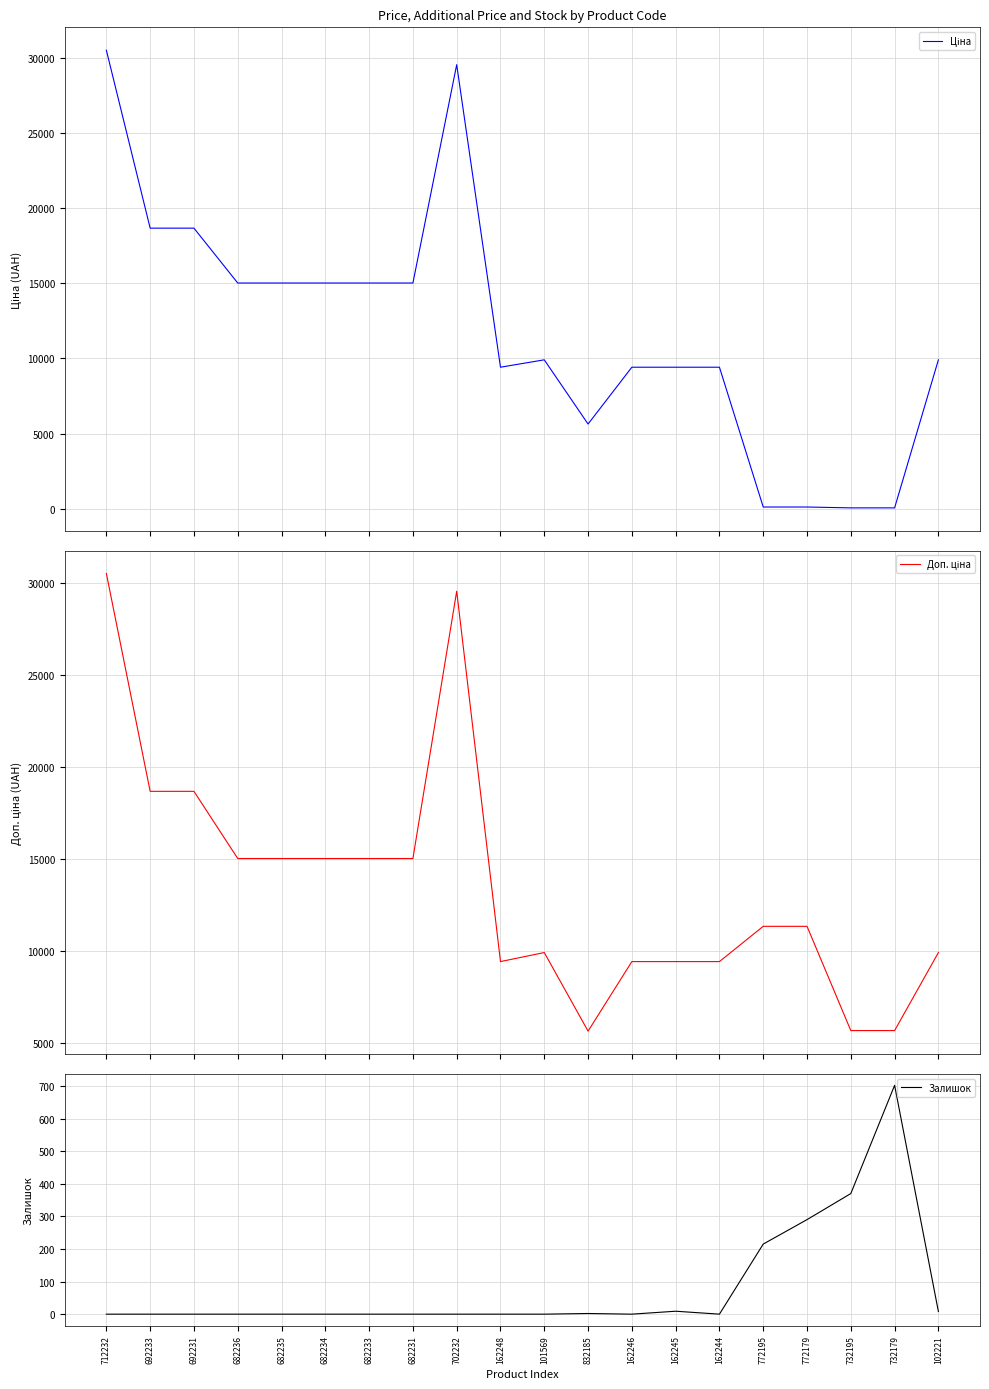

What is the difference between the Ціна values at 712232 and 682233?

15493.1